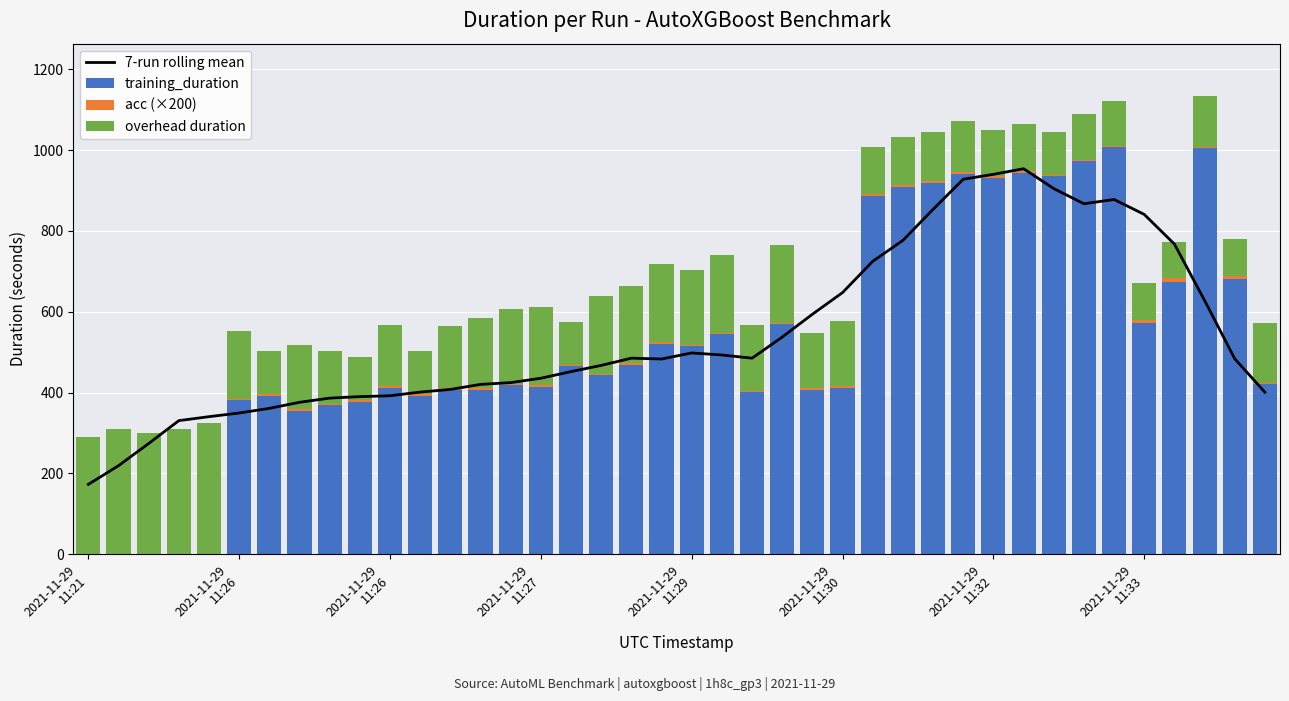

Between 2021-11-29 11:30 and 2021-11-29 11:33, which is larger?

2021-11-29 11:33